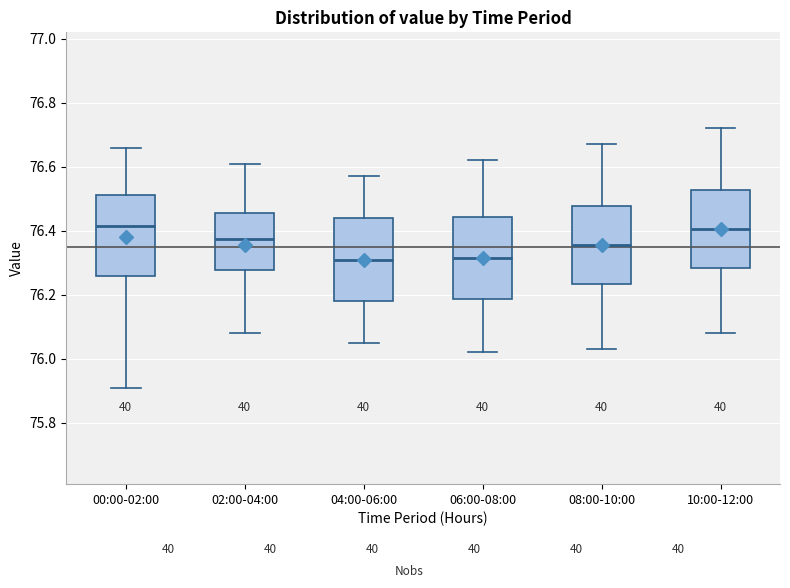

Reading left to right, read every box against the y-axis: the position of its median line, the range the box covers, and the ends of its whiskers. The values are not printed on the chart, so give them approximately, as read against the axis.

00:00-02:00: median 76.42, box 76.26 to 76.52, whiskers 75.92 to 76.66
02:00-04:00: median 76.38, box 76.28 to 76.46, whiskers 76.08 to 76.62
04:00-06:00: median 76.32, box 76.18 to 76.44, whiskers 76.06 to 76.58
06:00-08:00: median 76.32, box 76.18 to 76.44, whiskers 76.02 to 76.62
08:00-10:00: median 76.36, box 76.24 to 76.48, whiskers 76.04 to 76.68
10:00-12:00: median 76.40, box 76.28 to 76.52, whiskers 76.08 to 76.72